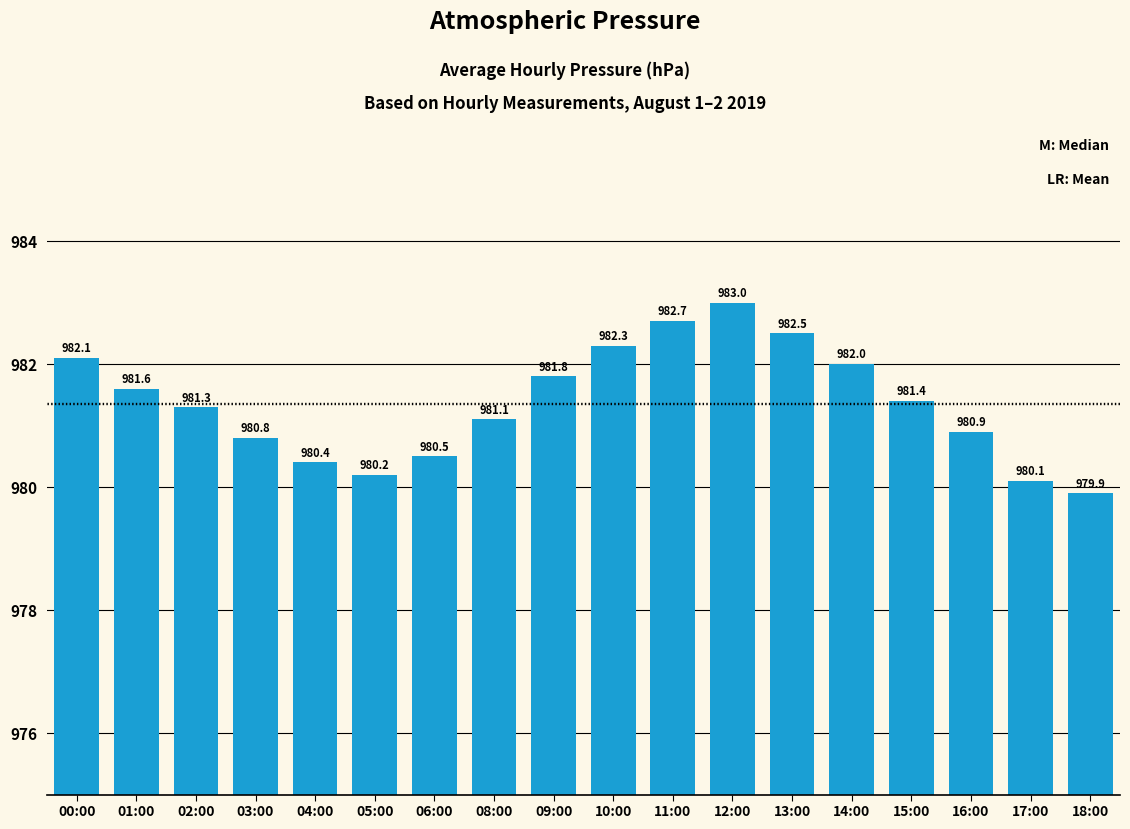

What is the ratio of the value at 17:00 to the value at 18:00?

1.0